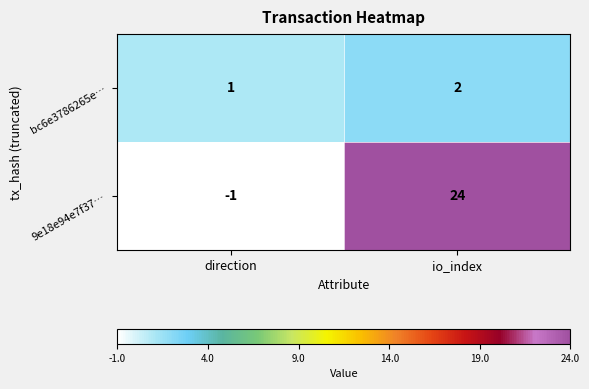

Which series has the largest total across all categories?

9e18e94e7f37…